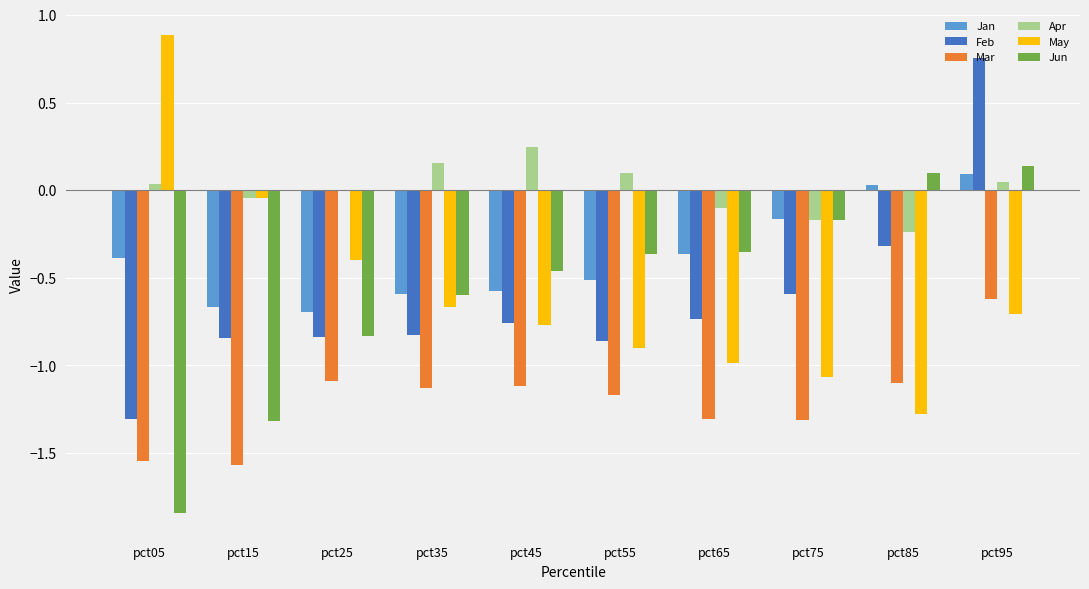

What is the sum of all May values?

-5.9